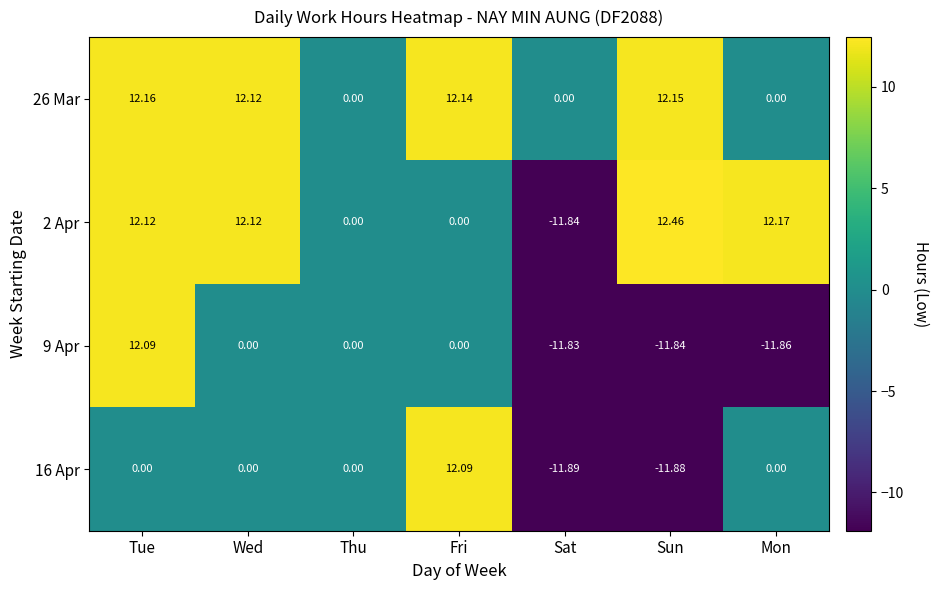

Which label corresponds to the largest value in the chart?

Sun